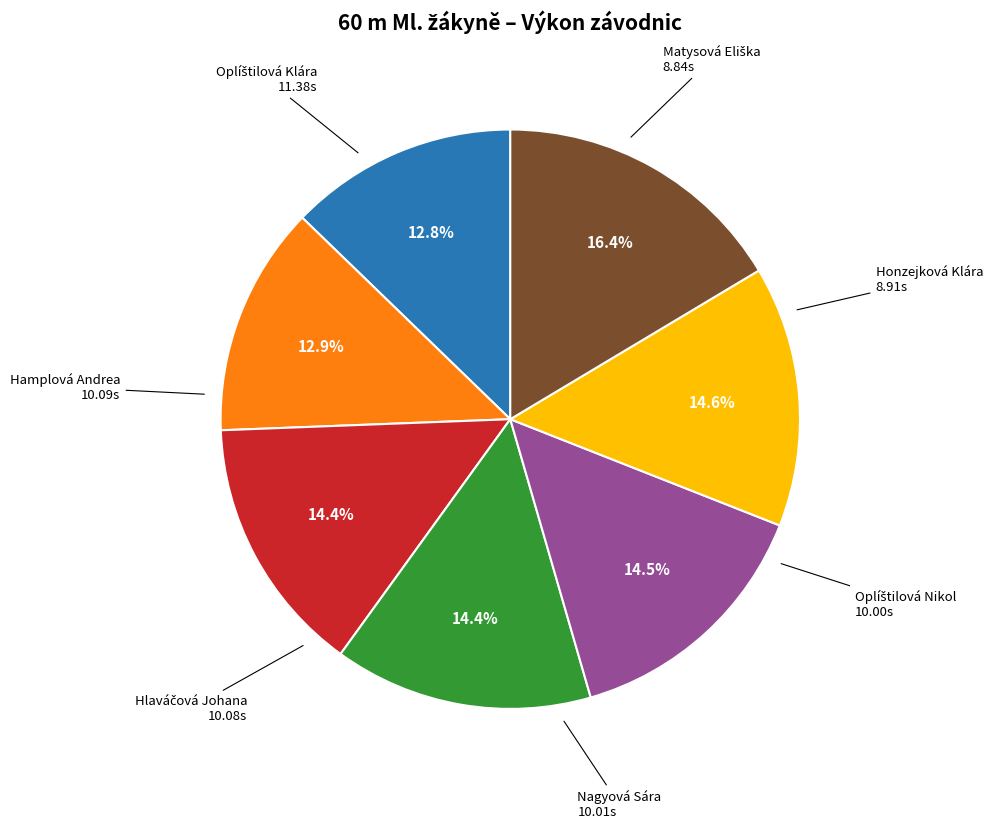

Does any single category account for the majority?

No